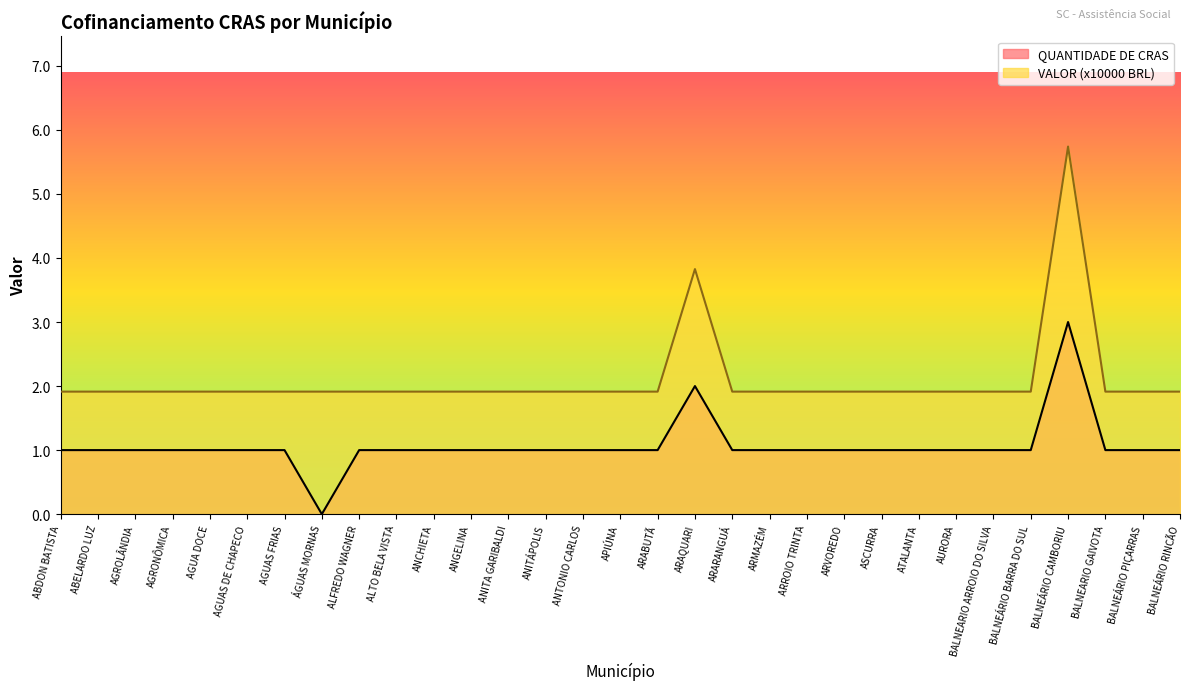

Read the VALOR (x10000 BRL) value at ARABUTÃ.

1.9